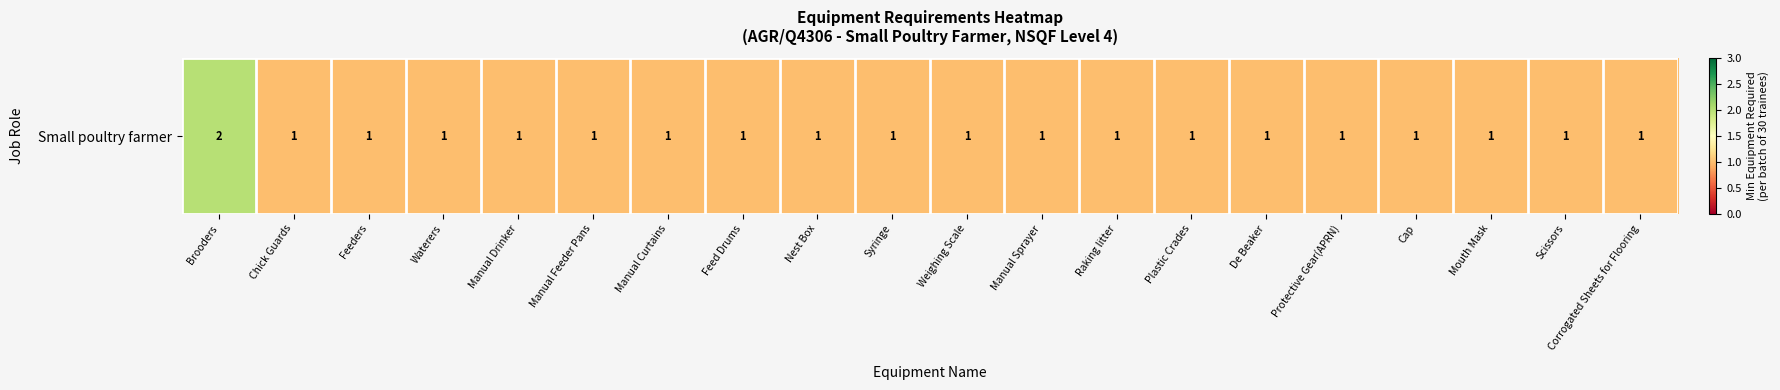

What is the smallest value displayed?

1